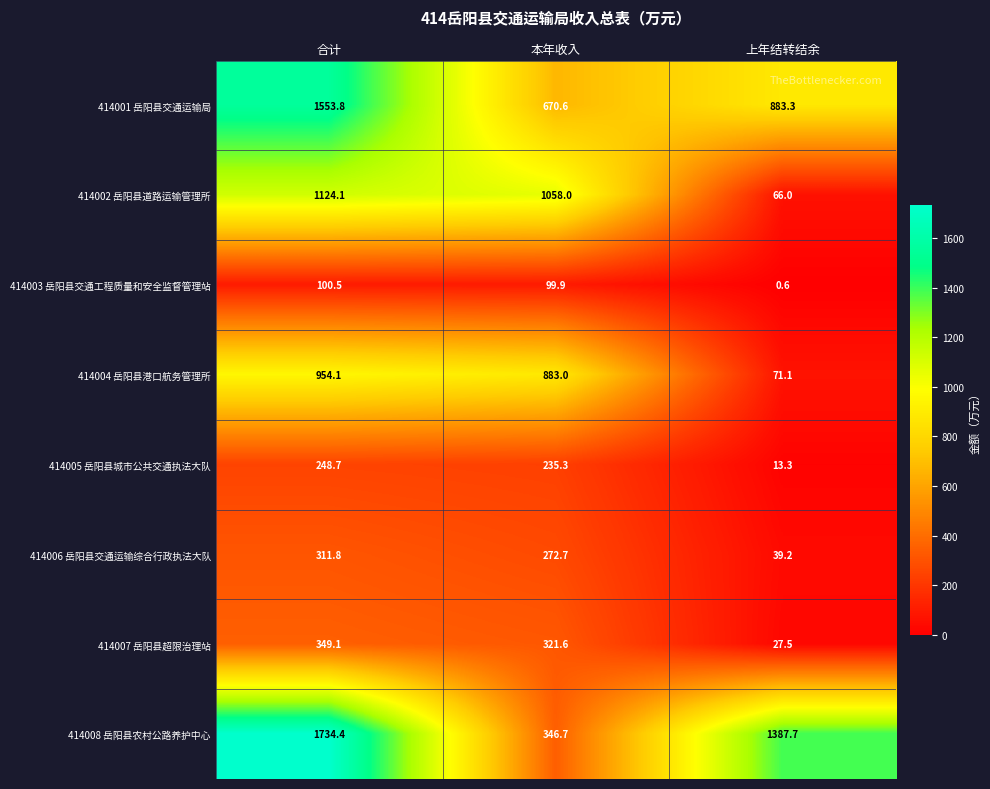

Rank the series at 上年结转结余 from lowest to highest value.

414003 岳阳县交通工程质量和安全监督管理站, 414005 岳阳县城市公共交通执法大队, 414007 岳阳县超限治理站, 414006 岳阳县交通运输综合行政执法大队, 414002 岳阳县道路运输管理所, 414004 岳阳县港口航务管理所, 414001 岳阳县交通运输局, 414008 岳阳县农村公路养护中心